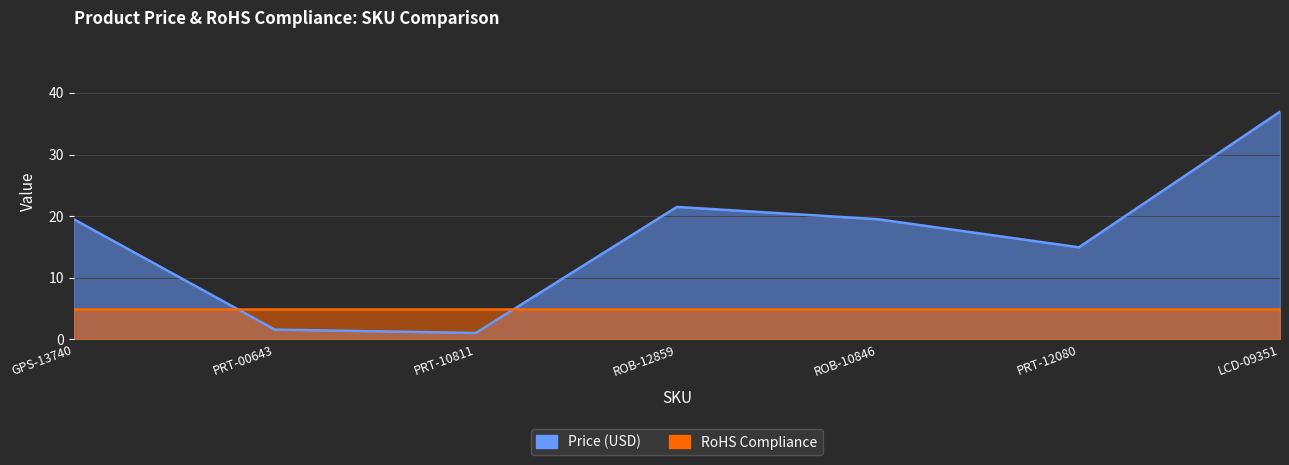

The chart shows a value of 1.1 at PRT-10811. True or false?

True